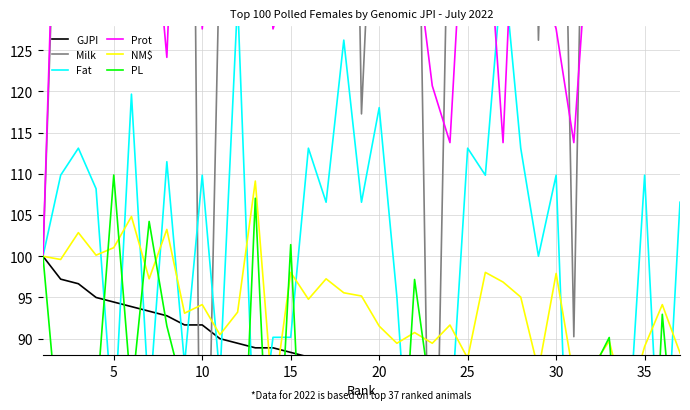

What is the label of the 11th point from the left?

10